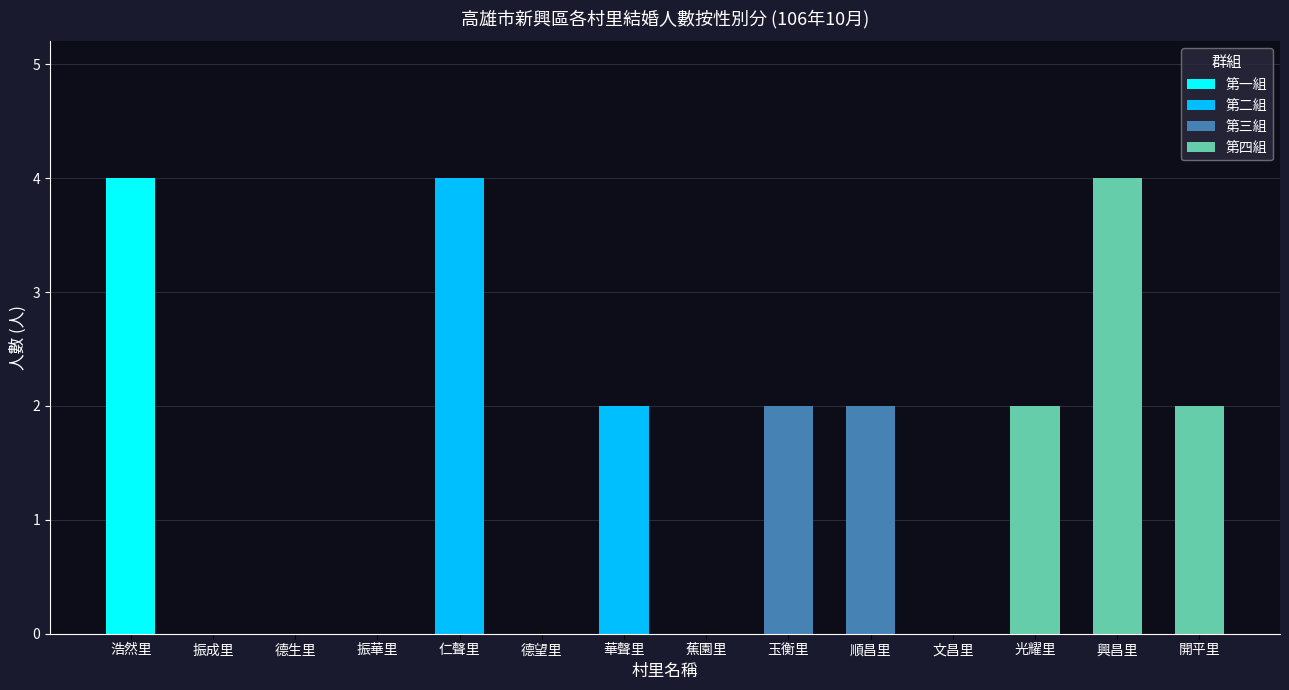

At which category is the sum across all series the highest?

浩然里